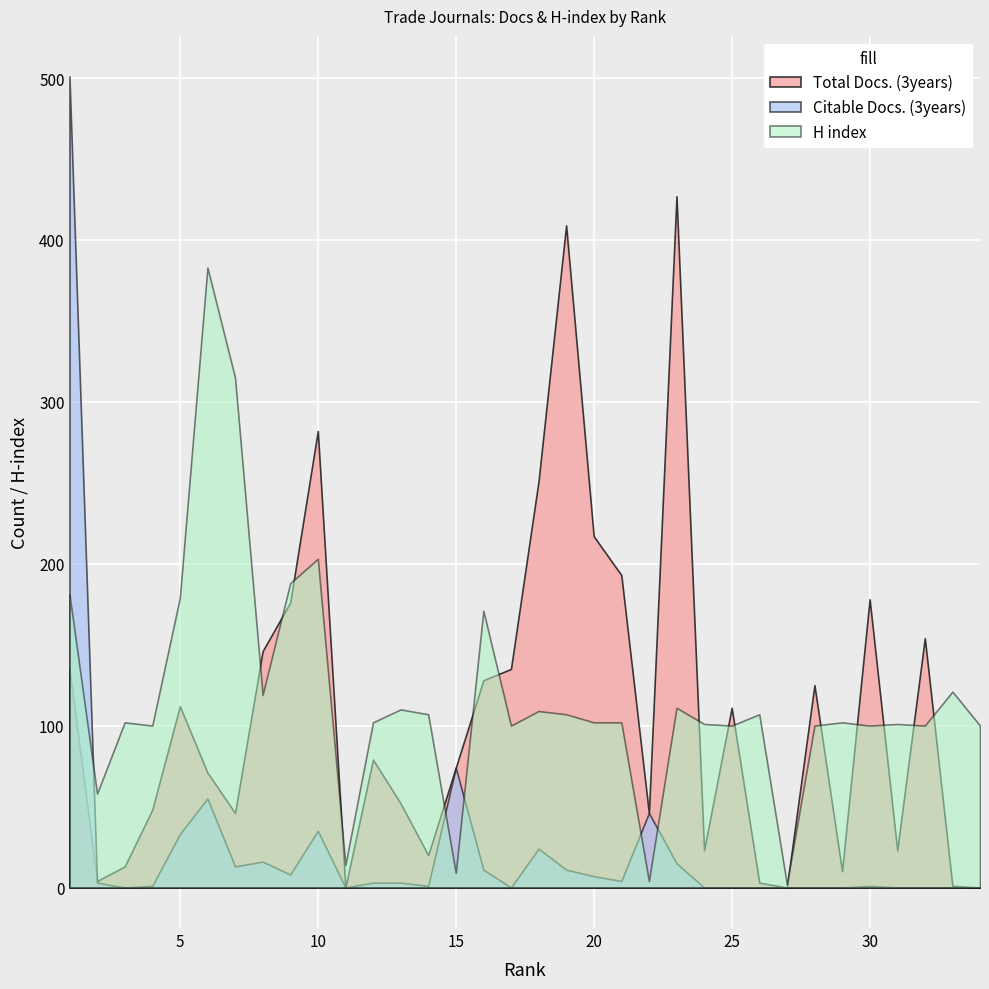

How many times do Total Docs. (3years) and Citable Docs. (3years) cross each other?

1